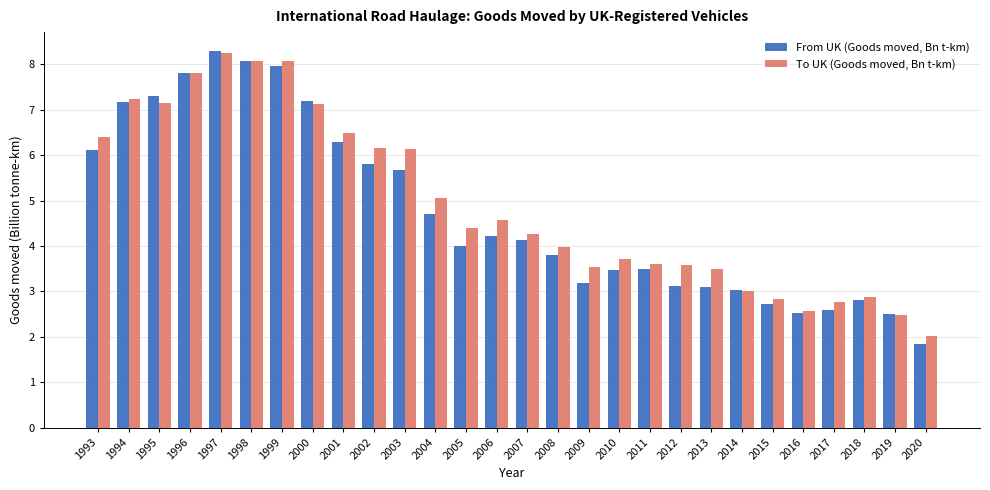

How many categories are shown in the chart?

28